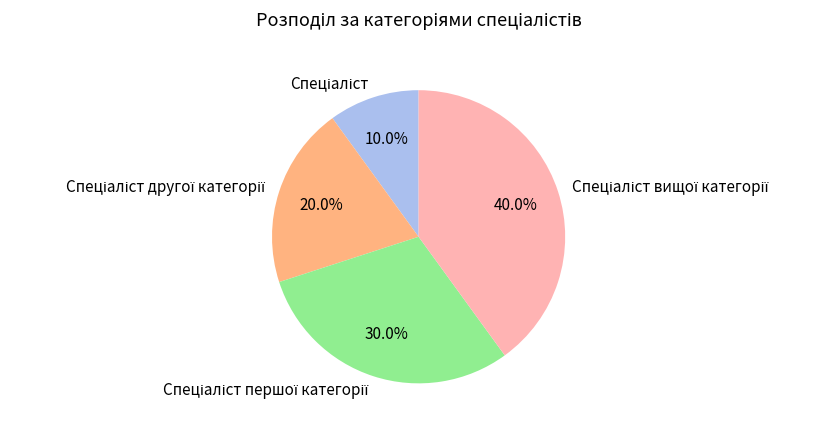

Is there any slice that represents more than half of the pie?

No